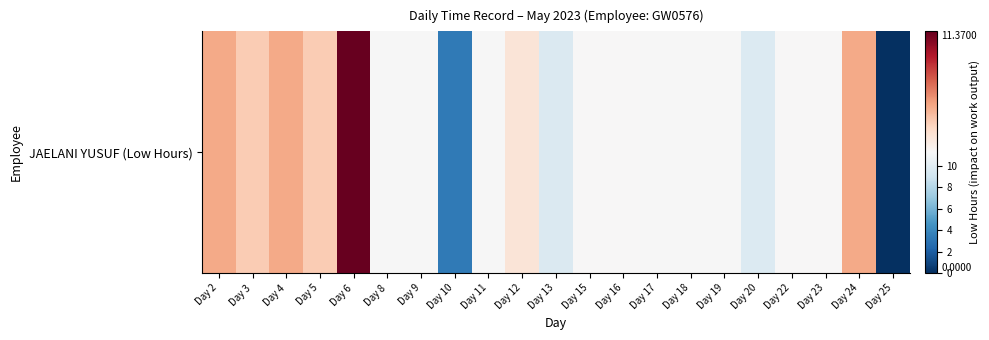

Reading left to right, extract all data points from this chart.

Day 2=11.3	Day 3=11.3	Day 4=11.3	Day 5=11.3	Day 6=11.4	Day 8=11.3	Day 9=11.3	Day 10=3.3	Day 11=11.3	Day 12=11.3	Day 13=9.7	Day 15=11.3	Day 16=11.3	Day 17=11.2	Day 18=11.3	Day 19=11.3	Day 20=9.8	Day 22=11.3	Day 23=11.3	Day 24=11.3	Day 25=0.0